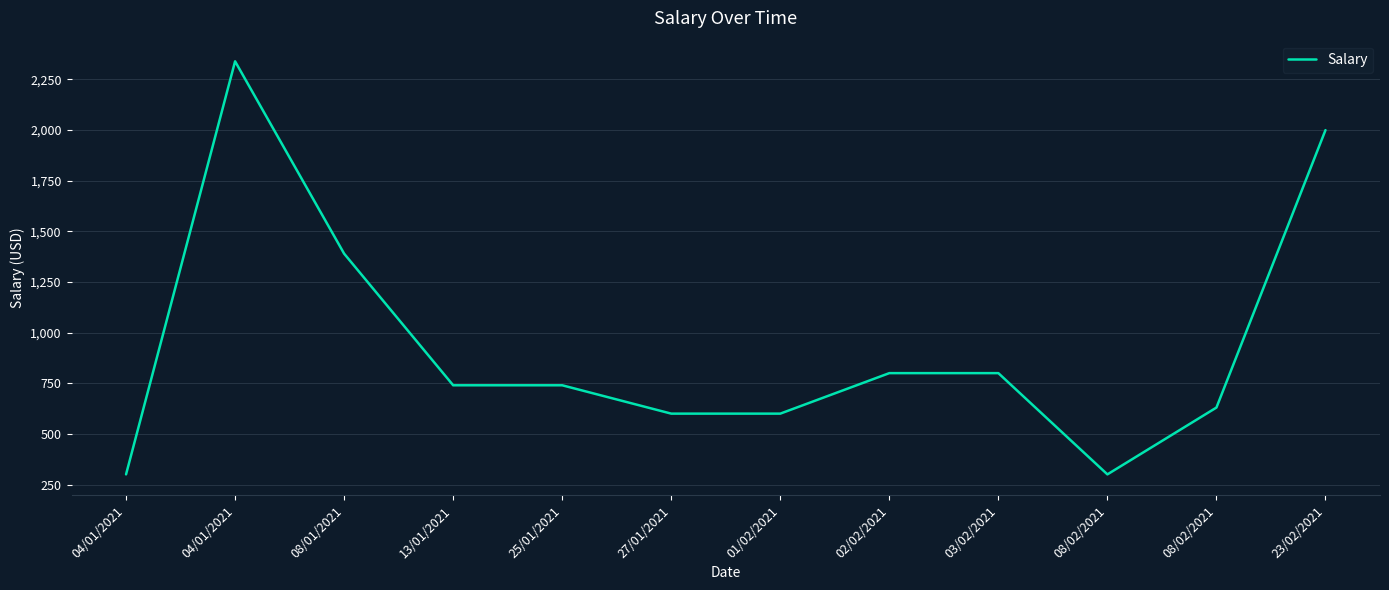

Does the chart have visible grid lines?

Yes